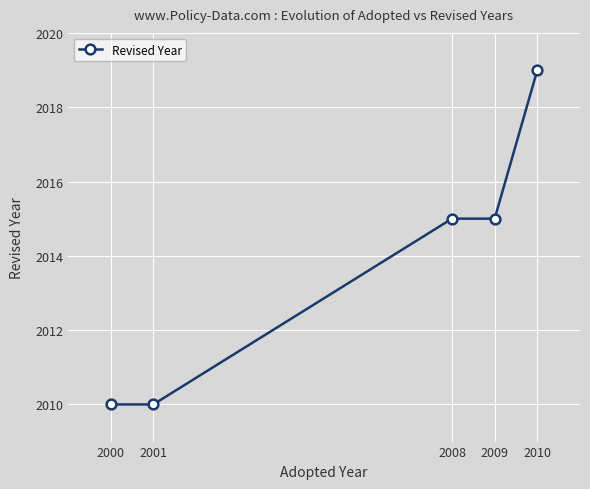

What is the value of the 5th point from the left?

2019